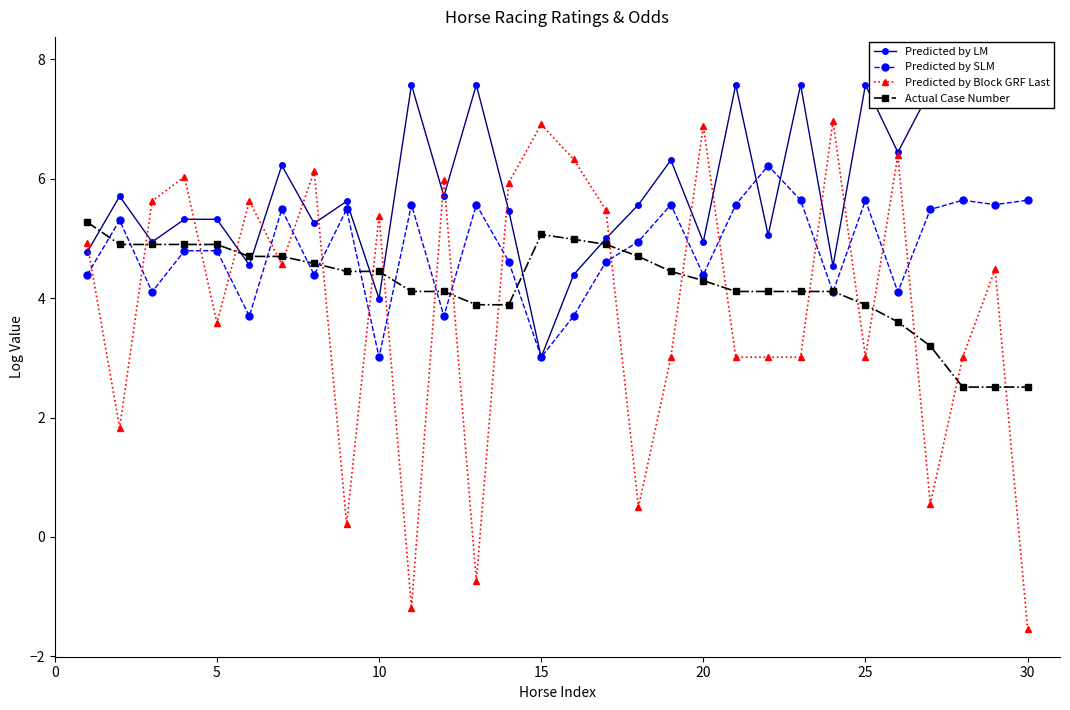

Is it true that Actual Case Number equals 7.3 at 20?

False